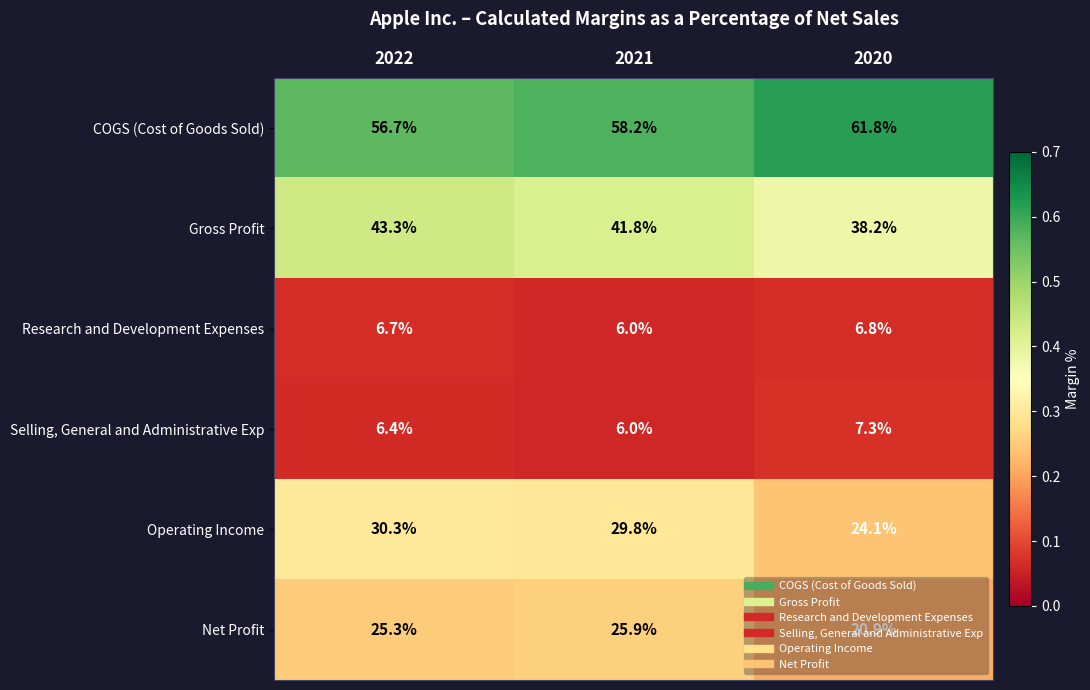

At which label is Operating Income closest to 27?

2021